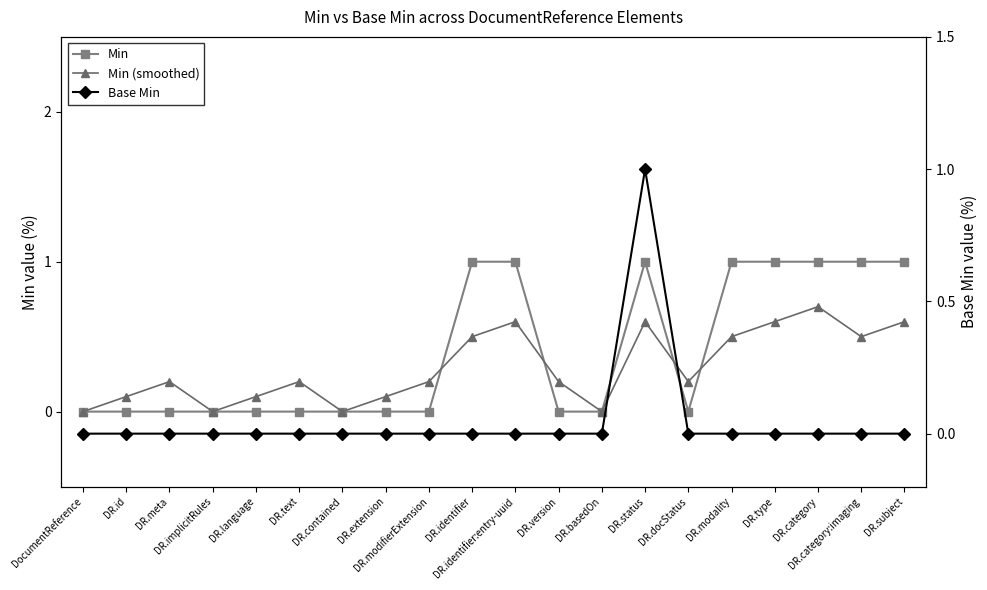

How many Min values are between 0 and 1?

20